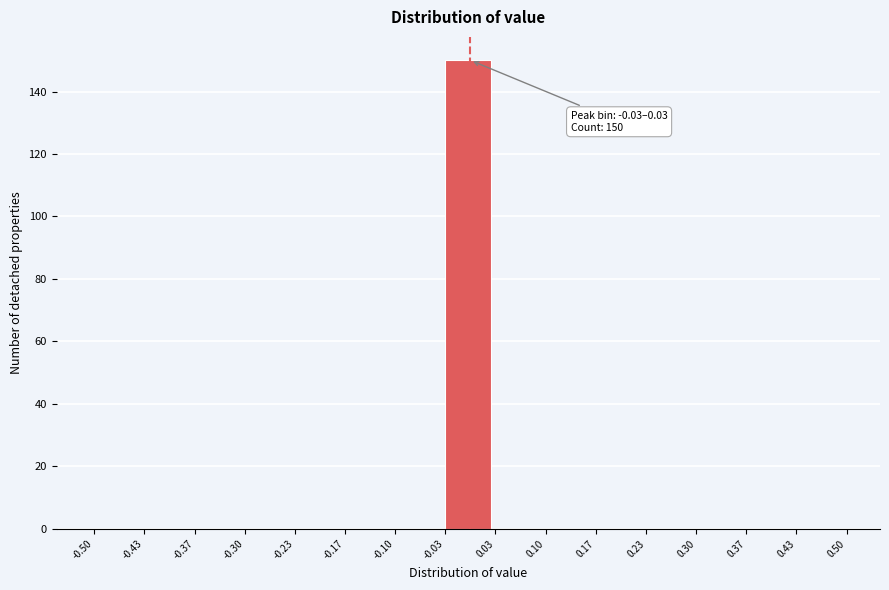

Over which range of the x-axis is the bar tallest?

-0.03 to 0.03